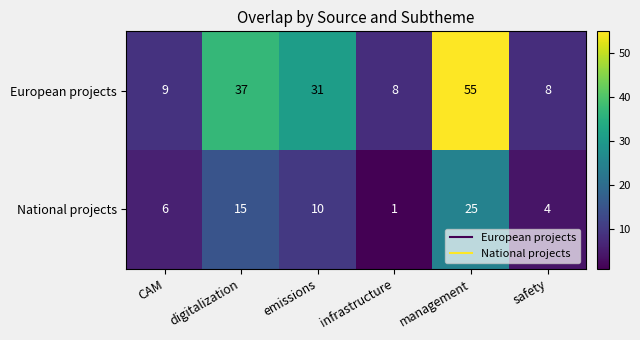

How many distinct data groups are displayed?

2